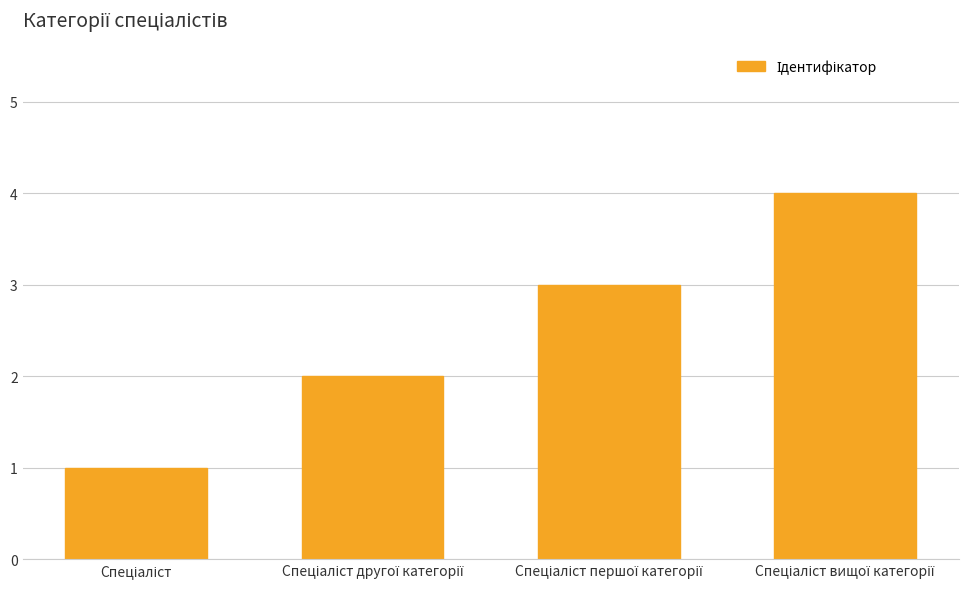

What is the greatest value displayed?

4